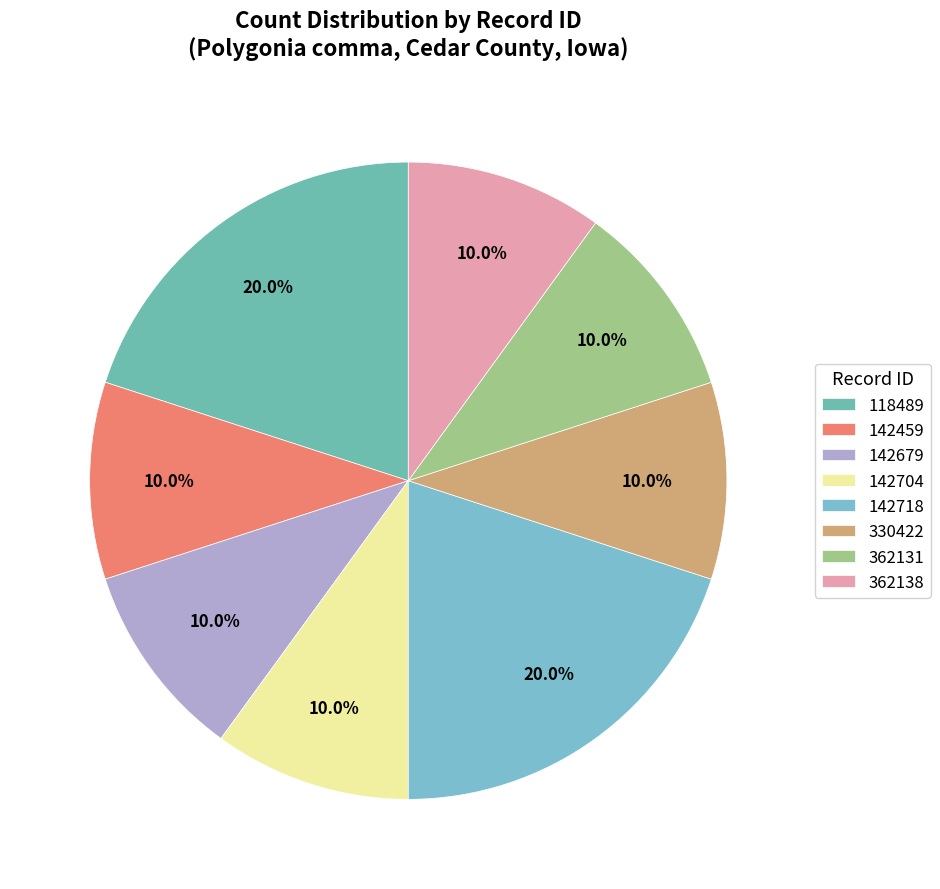

Is it true that 142718 is 8% of the pie?

False